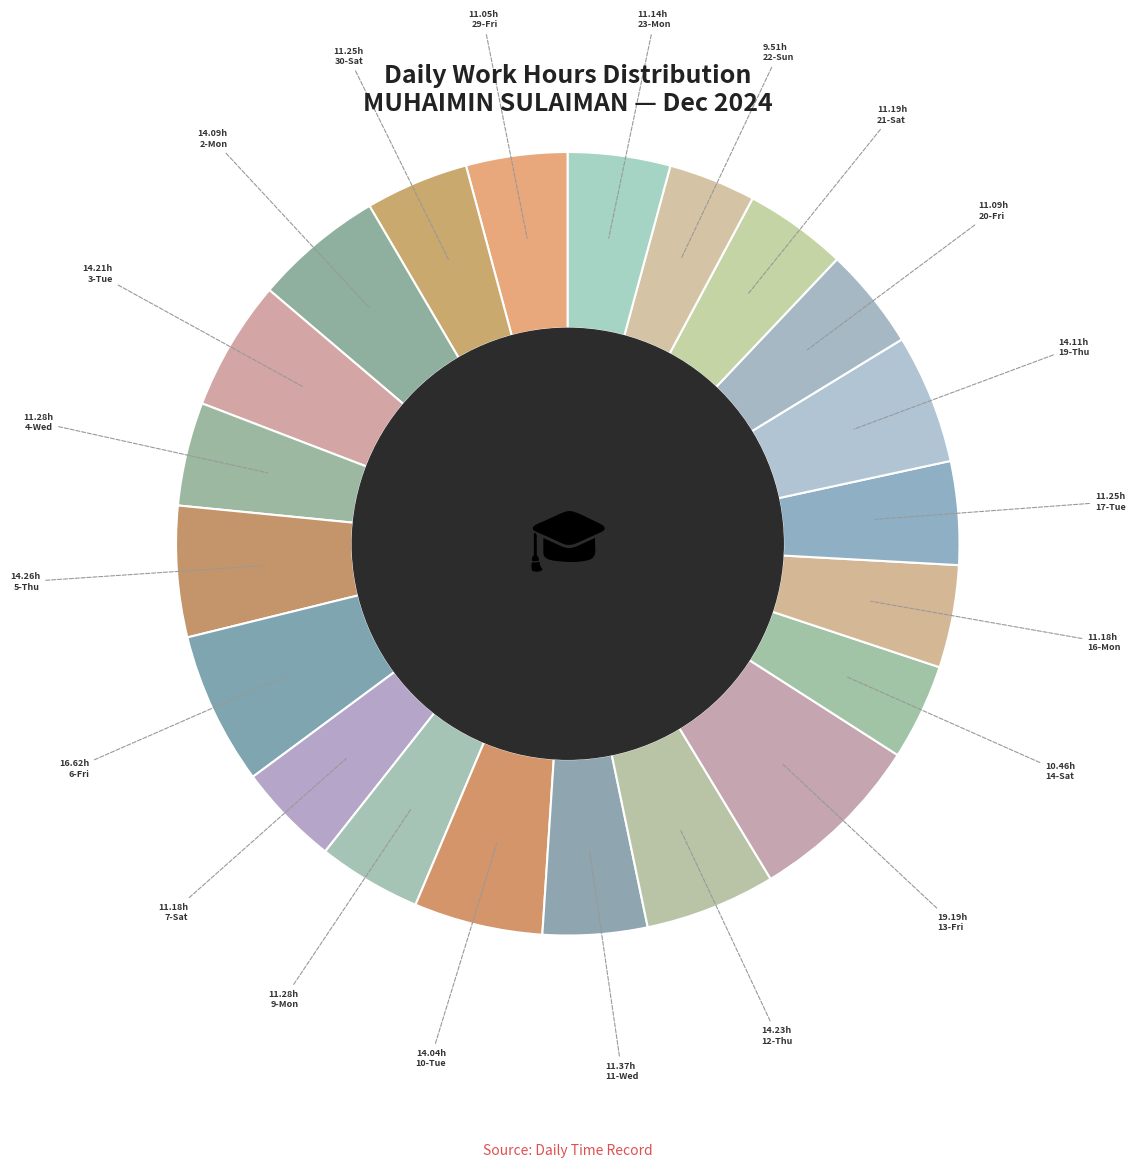

Which category has the smallest portion of the pie?

22-Sun